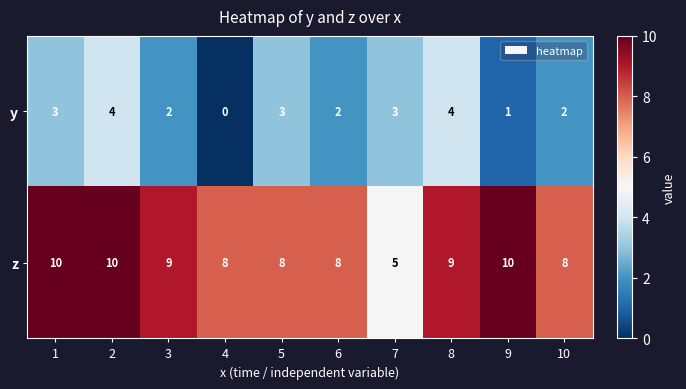

How many distinct data groups are displayed?

2